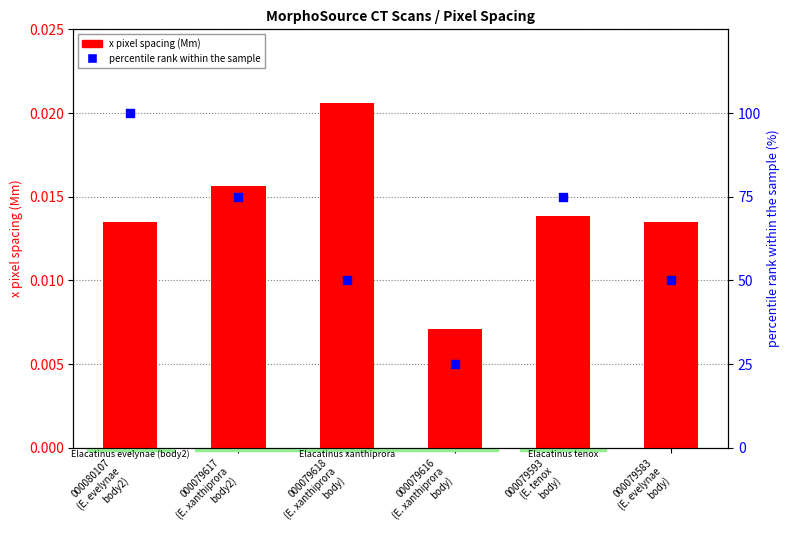

Which series has the largest Y range (max minus min)?

percentile rank within sample